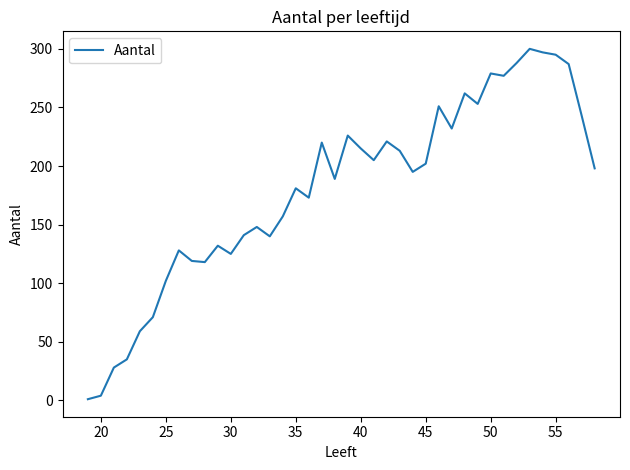

What is the maximum value shown in the chart?

300